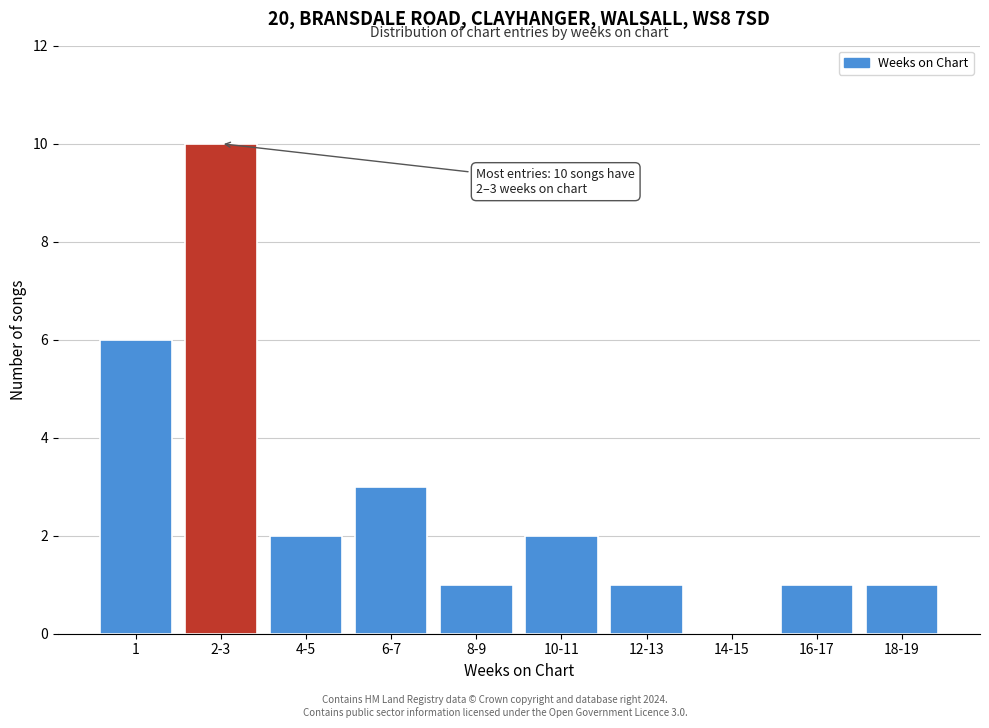

Reading left to right, what are all the values shown in this chart?

1=6	2-3=10	4-5=2	6-7=3	8-9=1	10-11=2	12-13=1	14-15=0	16-17=1	18-19=1